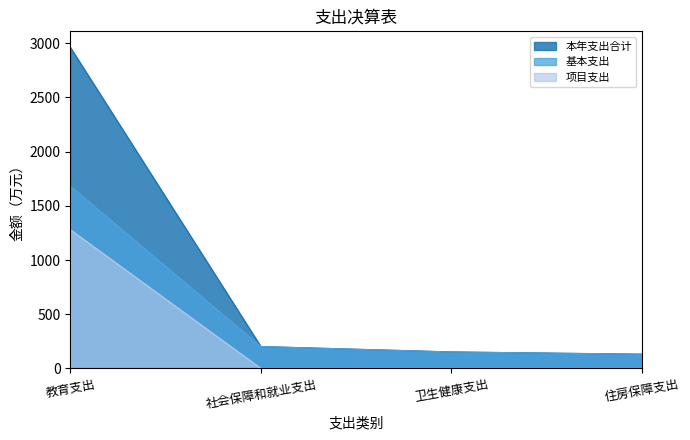

Reading right to left, extract all data points from this chart.

本年支出合计: 住房保障支出=130.8	卫生健康支出=151.8	社会保障和就业支出=201.5	教育支出=2962.2
基本支出: 住房保障支出=130.8	卫生健康支出=151.8	社会保障和就业支出=201.5	教育支出=1682.3
项目支出: 住房保障支出=0.0	卫生健康支出=0.0	社会保障和就业支出=0.0	教育支出=1279.9